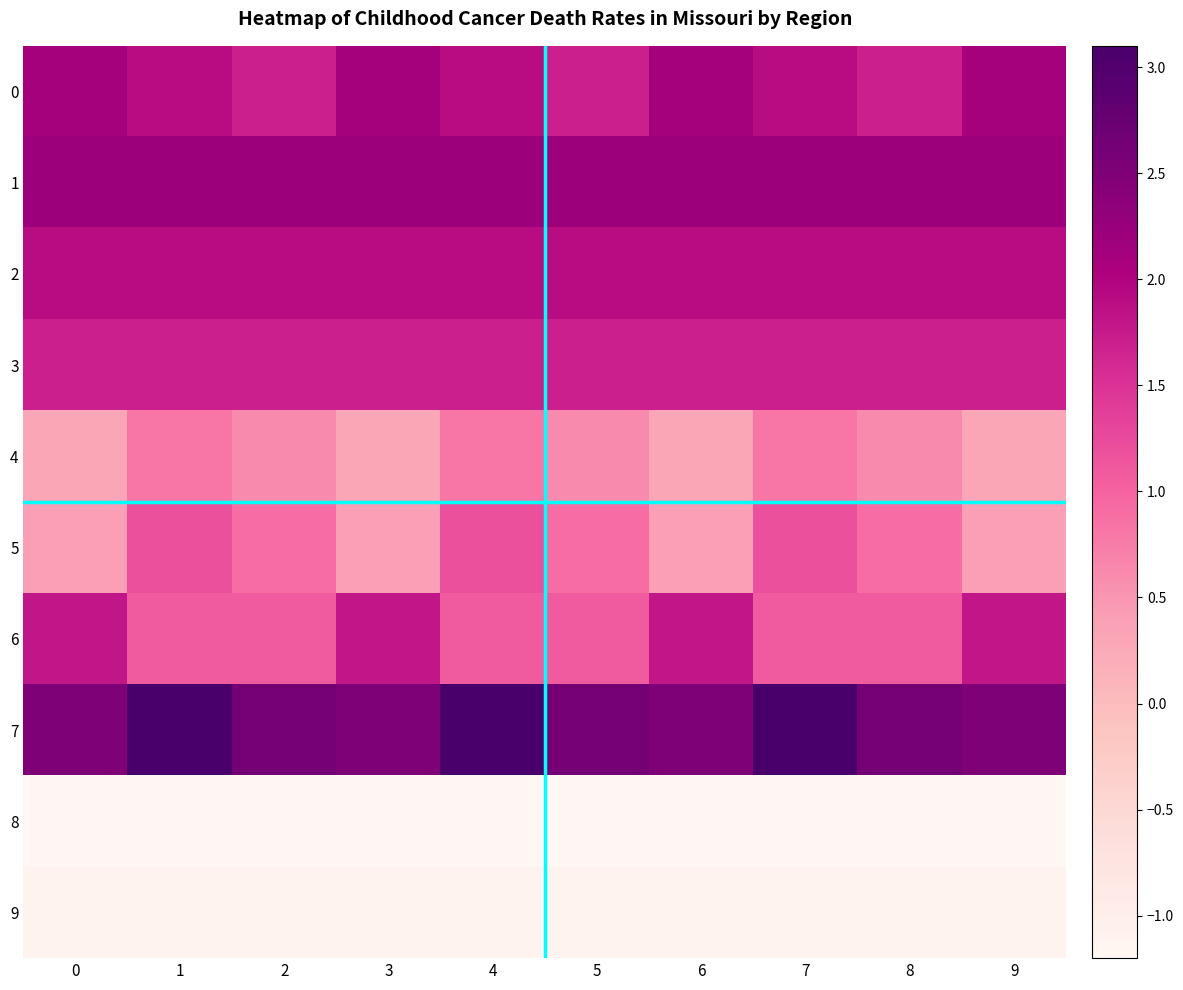

Between 4 and 6, which is larger?

6